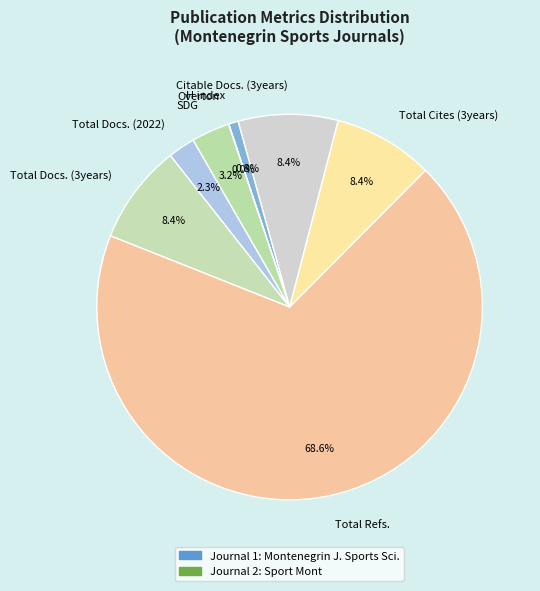

What percentage is NOT represented by Total Docs. (2022)?

97.7%